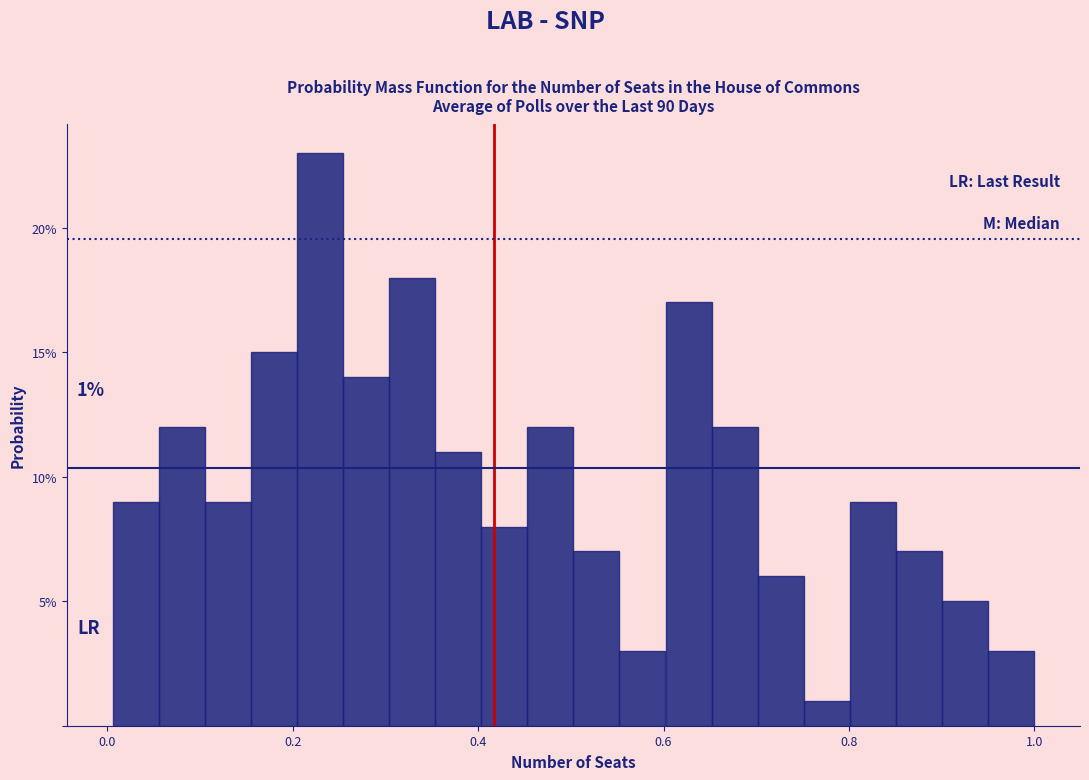

Read against the x-axis, roughly where is the centre of the tallest bar?

0.22